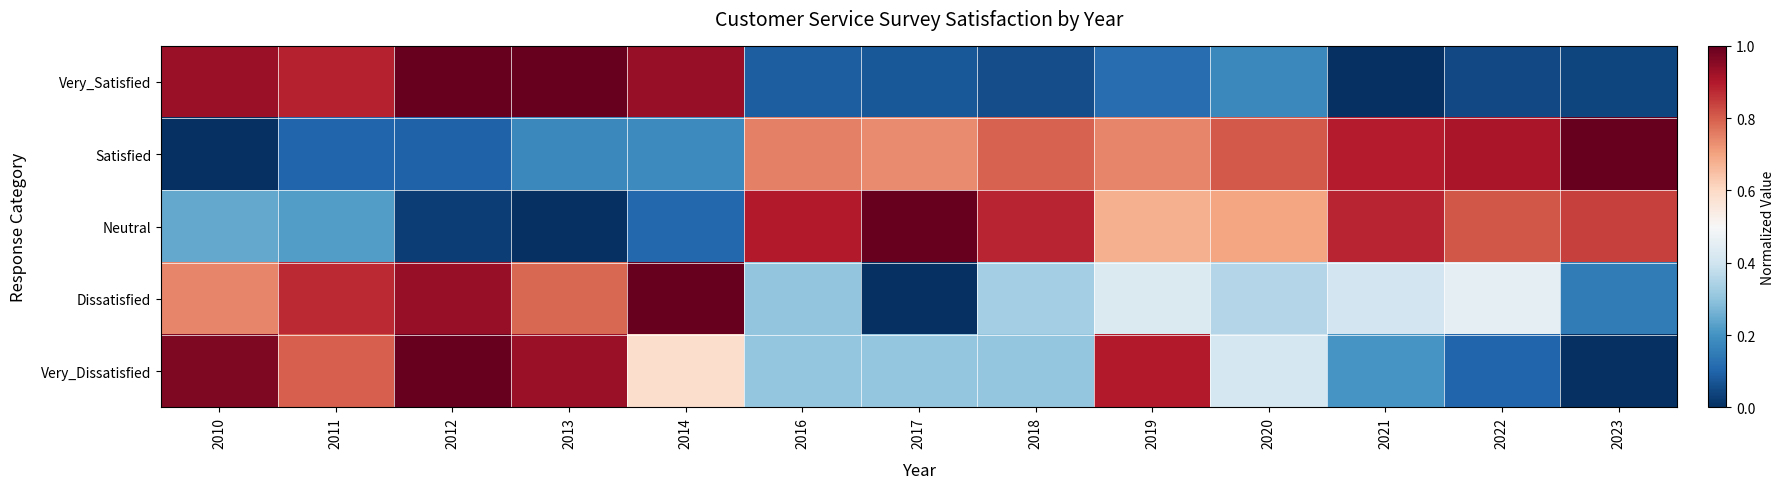

At which category is the sum across all series the highest?

2012